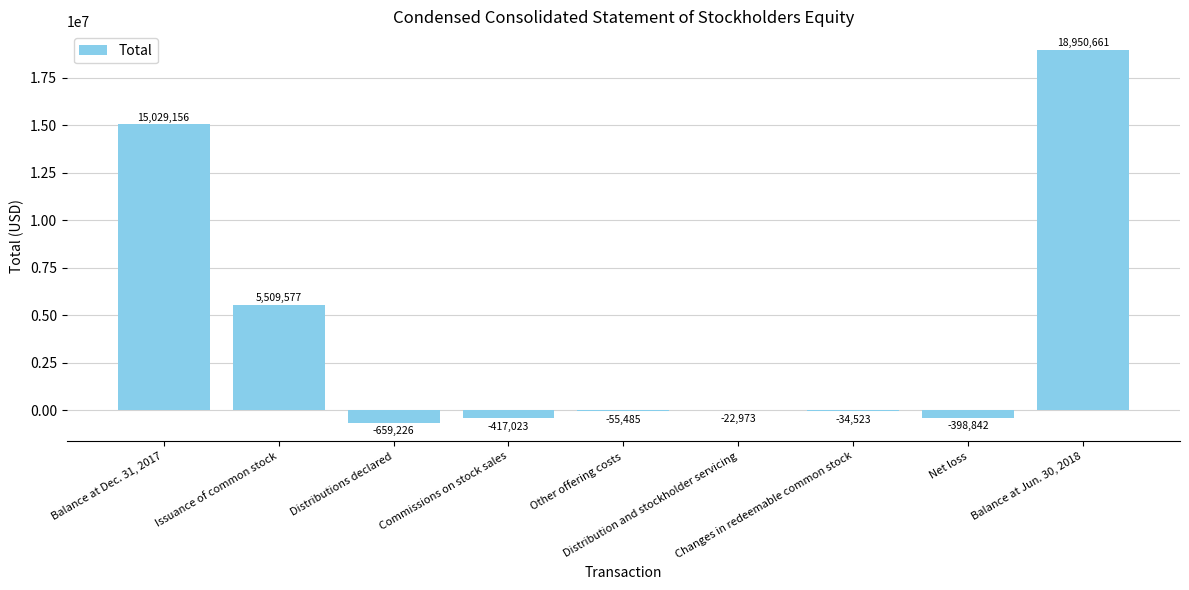

What is the maximum value shown in the chart?

18950661